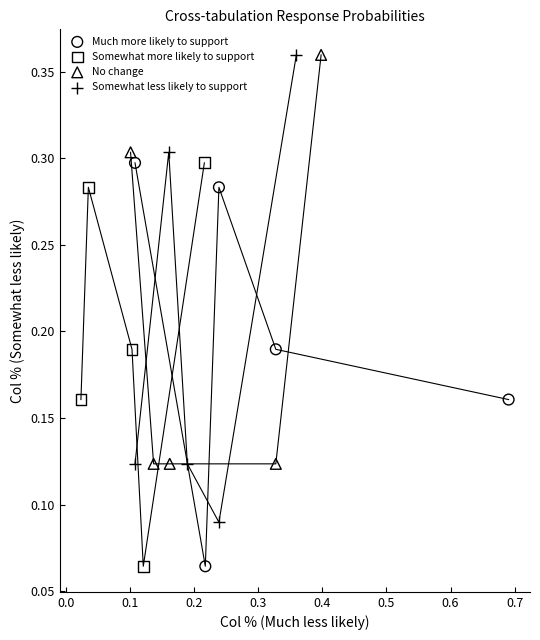

Which series has the widest spread of Y values?

Somewhat less likely to support